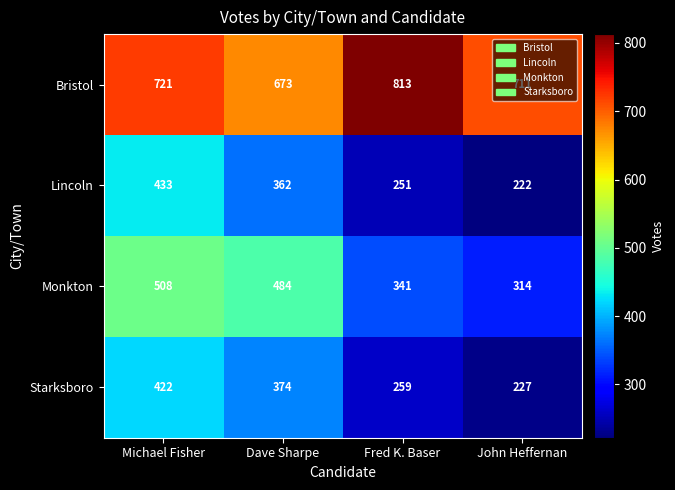

What is the difference between the Monkton values at Dave Sharpe and Fred K. Baser?

143